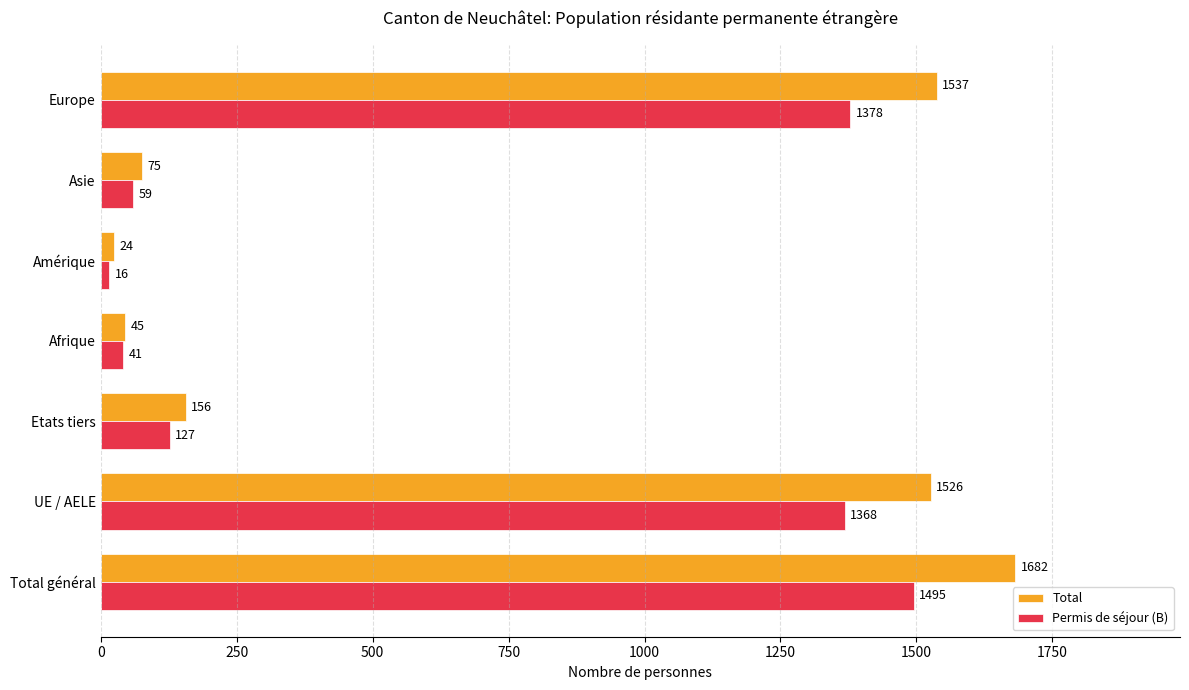

Which series has the largest range (max minus min)?

Total